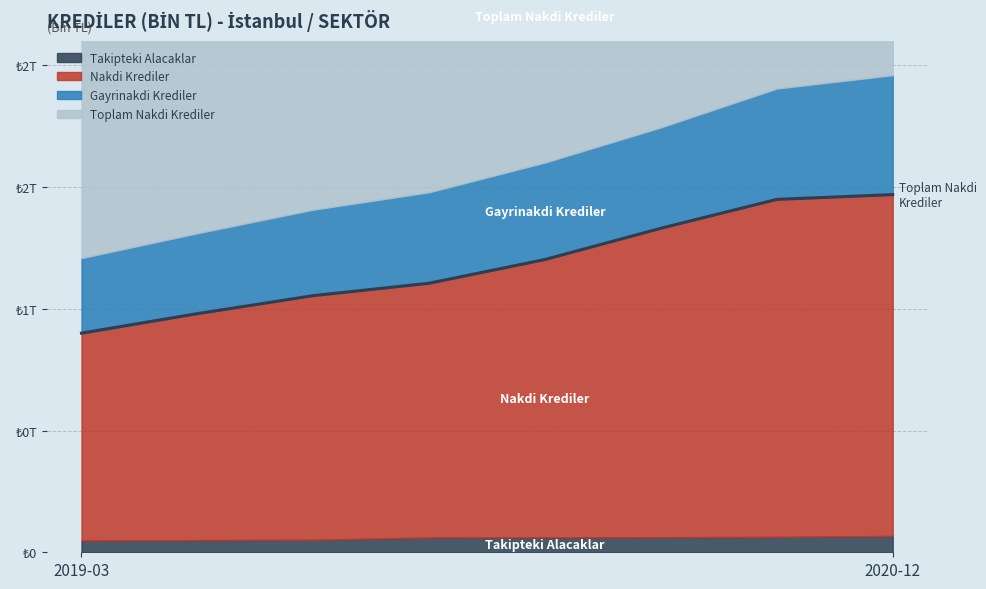

Read the value at 2019-03.

900000000